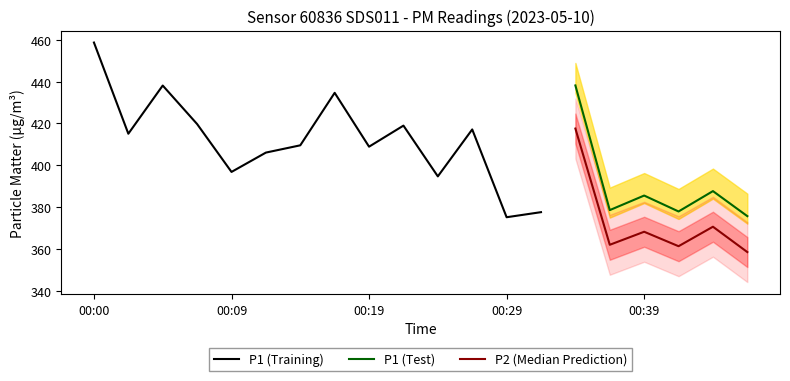

True or false: P1 (Test) and P2 (Median Prediction) intersect in this chart.

False